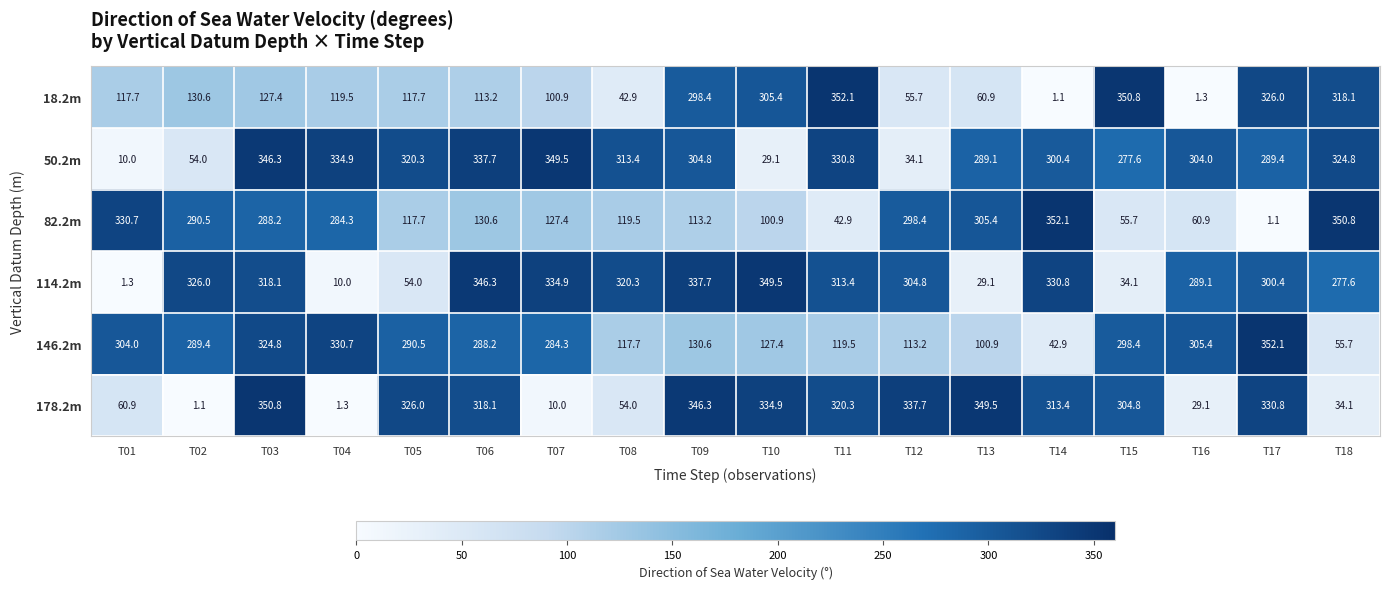

What is the total value across all series at T05?

1226.2